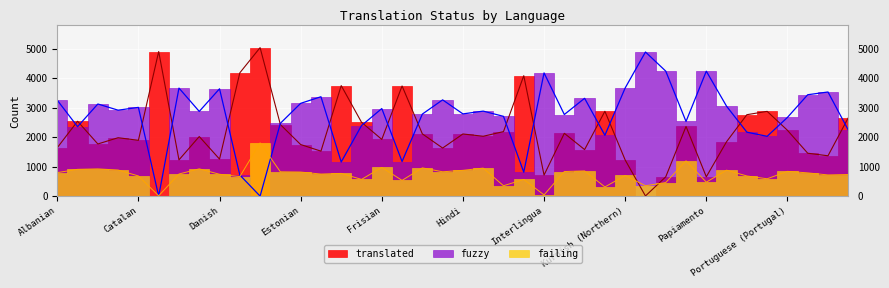

In failing, how many points are higher than both neighbors (excluding endpoints)?

13